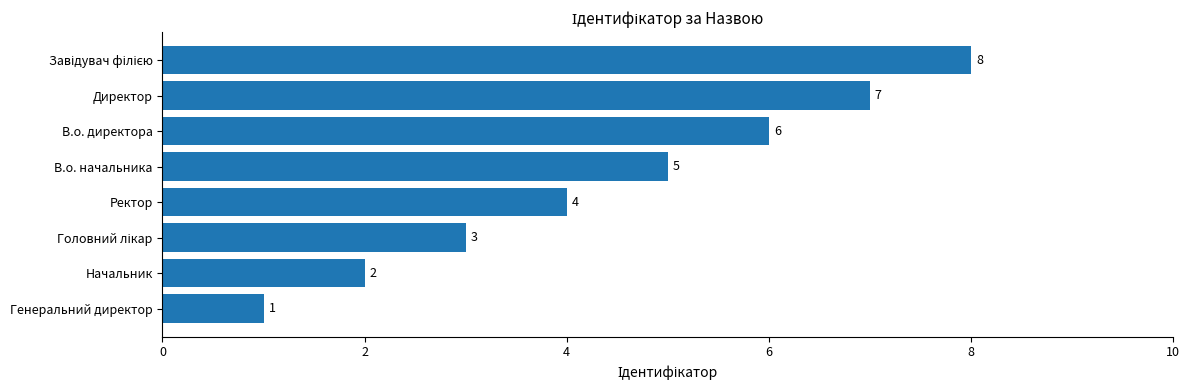

Are the bars grouped side by side (vs. stacked)?

No